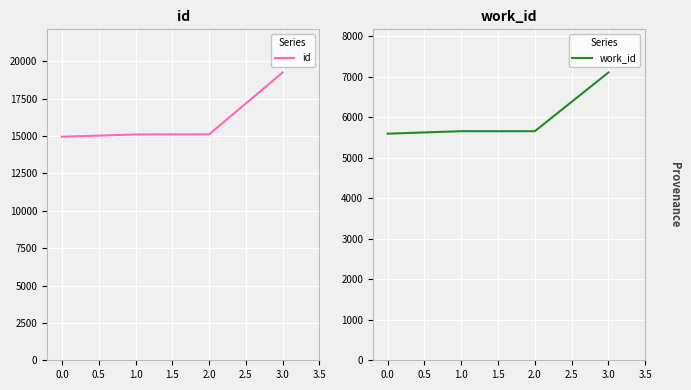

Which series has the largest range (max minus min)?

id